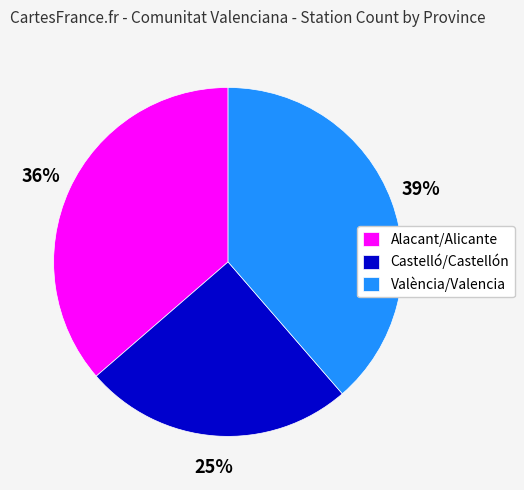

To the nearest percent, what is the difference between the València/Valencia and Castelló/Castellón slice percentages?

14%